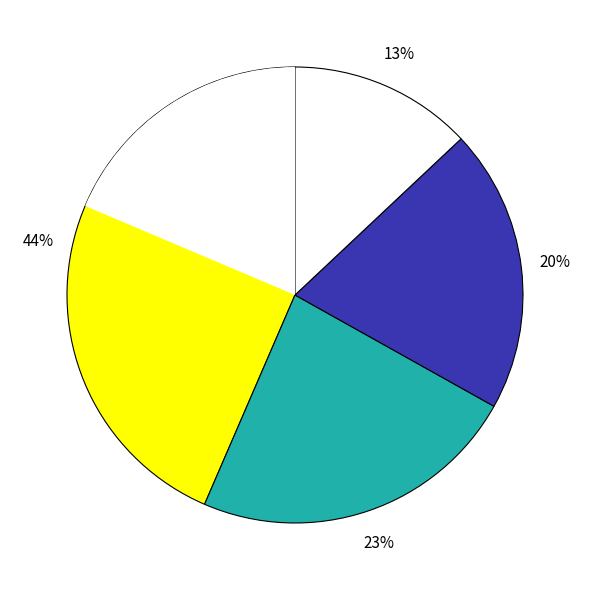

What percentage is the 5 slice, to the nearest percent?

20%